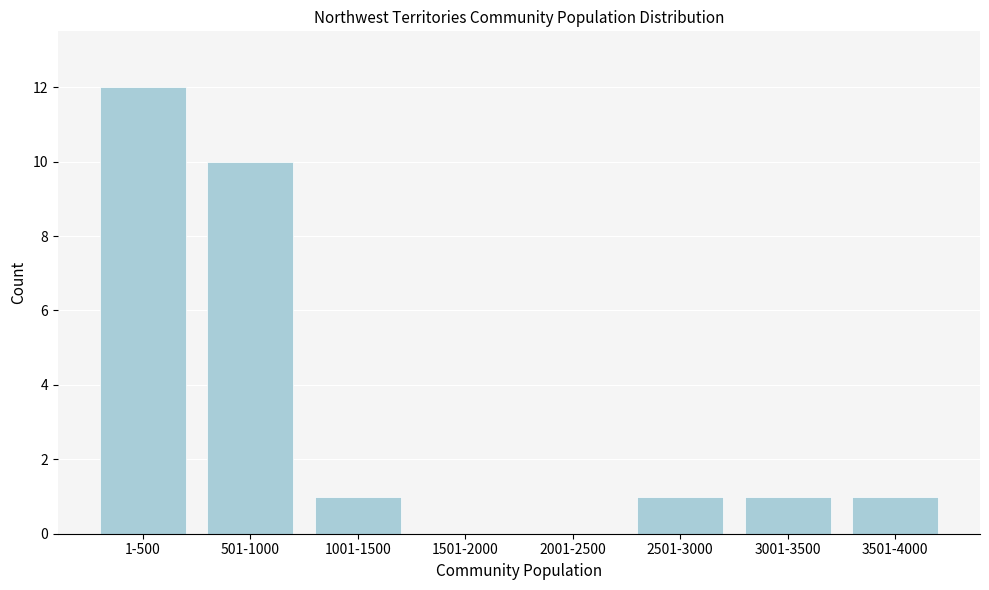

Reading left to right, extract all data points from this chart.

1-500=12	501-1000=10	1001-1500=1	1501-2000=0	2001-2500=0	2501-3000=1	3001-3500=1	3501-4000=1